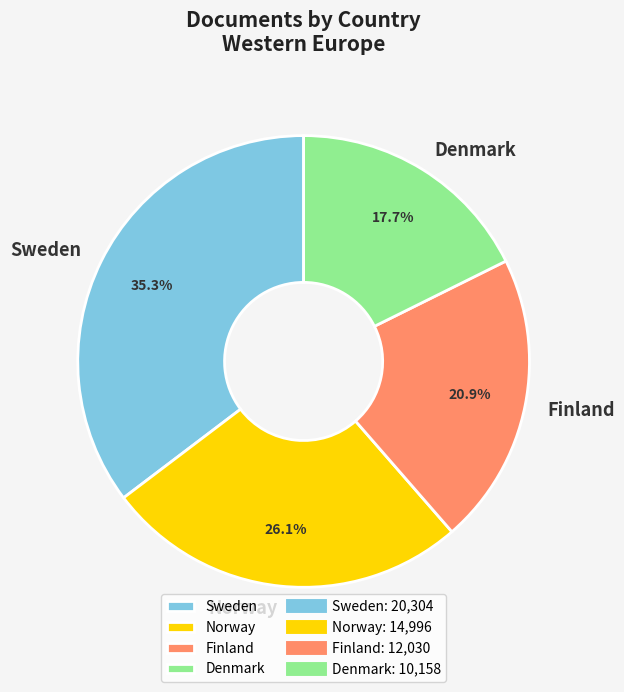

Which category has the biggest portion of the pie?

Sweden